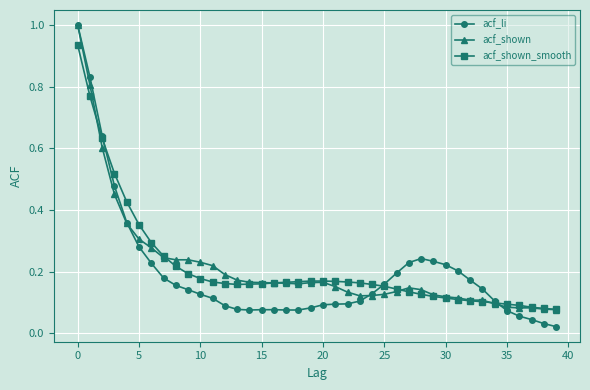

True or false: acf_shown has more than 1 points higher than both neighbors.

True